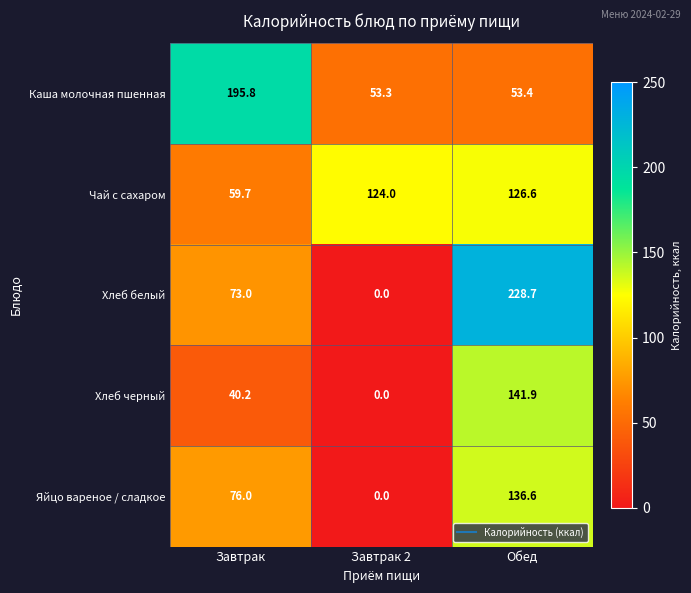

Reading right to left, transcribe all the data shown in this chart.

Каша молочная пшенная: 53.4	53.3	195.8
Чай с сахаром: 126.6	124.0	59.7
Хлеб белый: 228.7	0.0	73.0
Хлеб черный: 141.9	0.0	40.2
Яйцо вареное / сладкое: 136.6	0.0	76.0